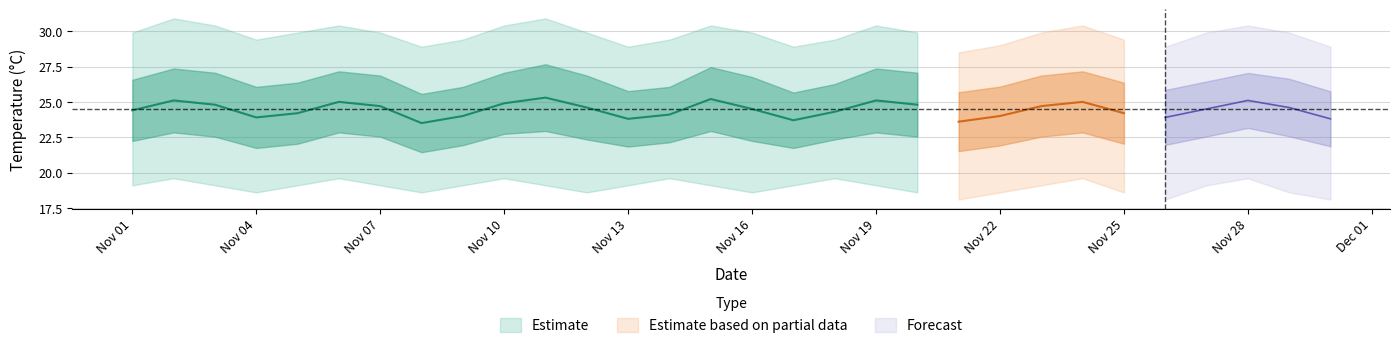

True or false: daily_mean and daily_max intersect in this chart.

False